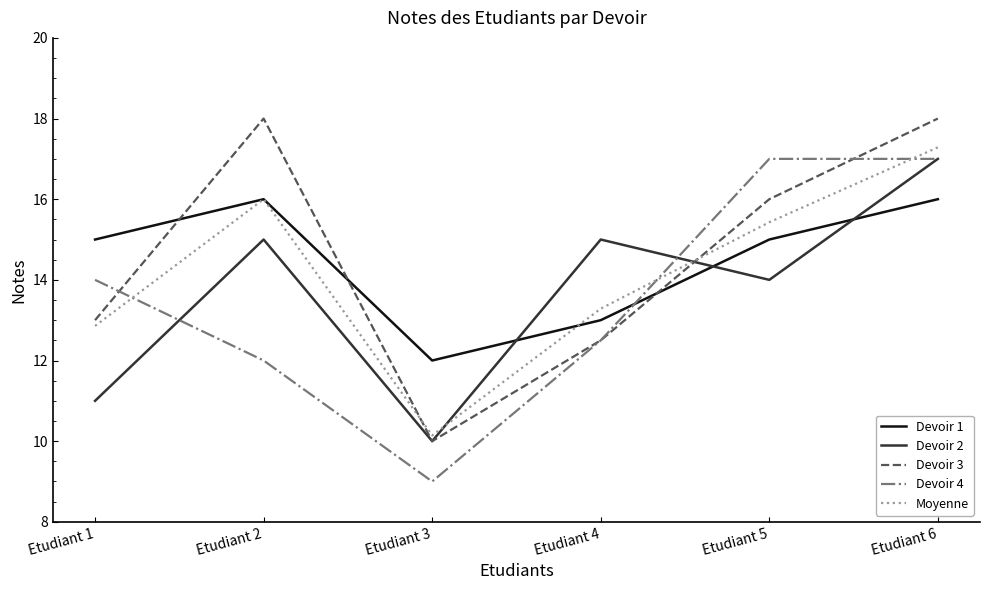

What is the sum of the Devoir 1 values at Etudiant 1 and Etudiant 5?

30.0